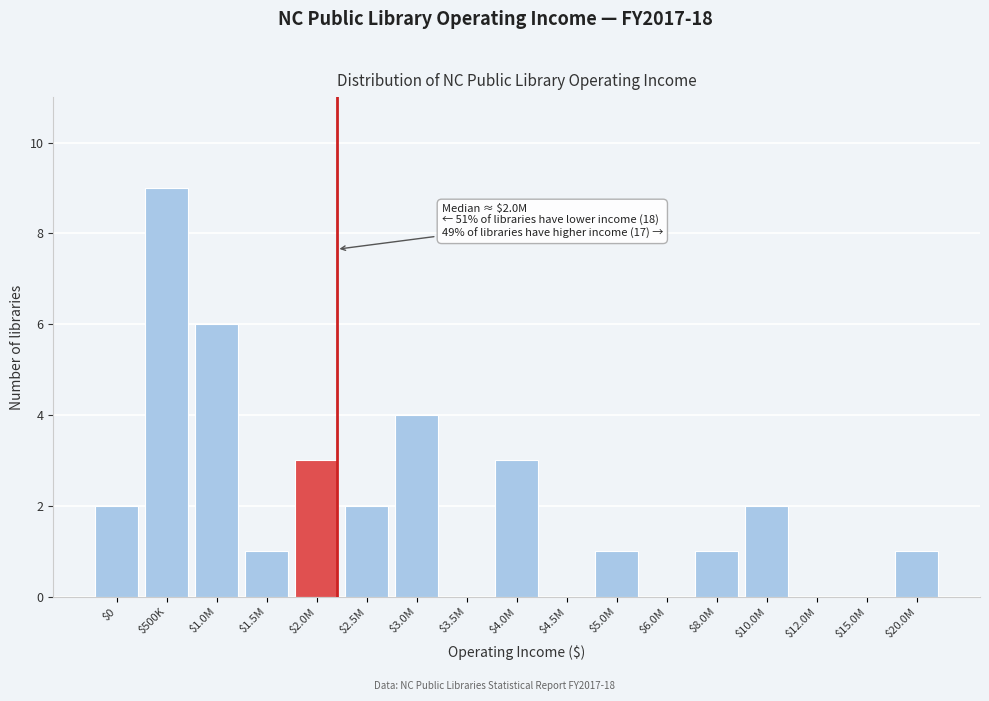

Is it true that the value at $12.0M is -4?

False